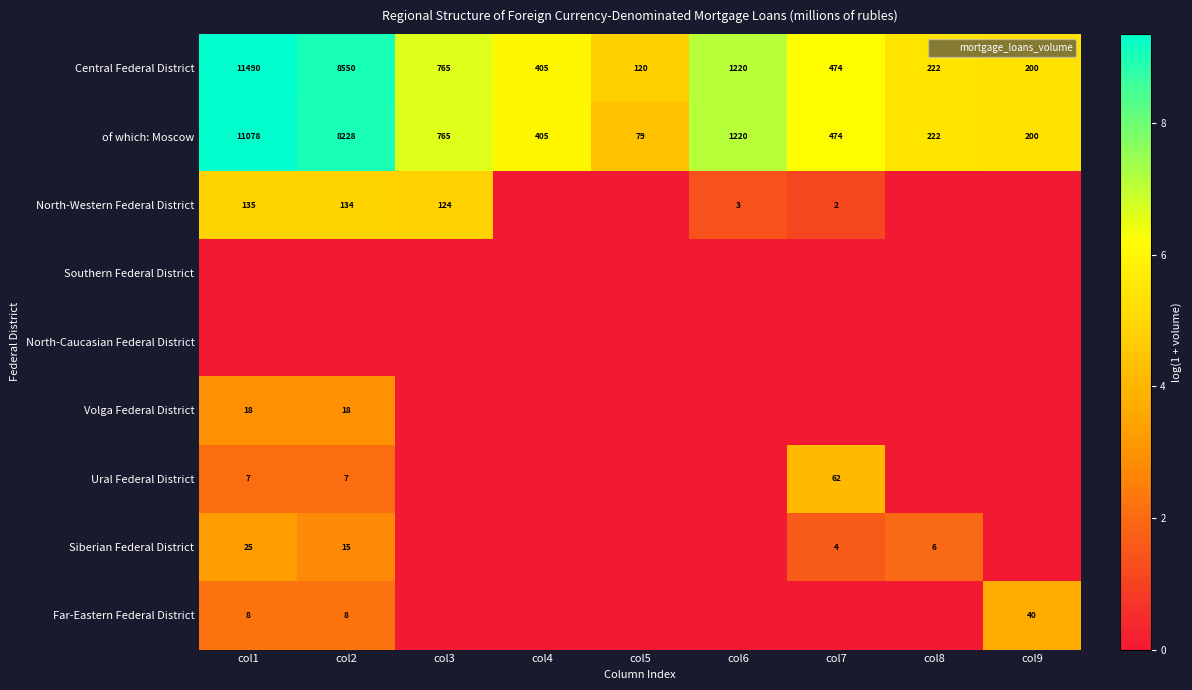

How many data points in North-Western Federal District are less than 1?

4